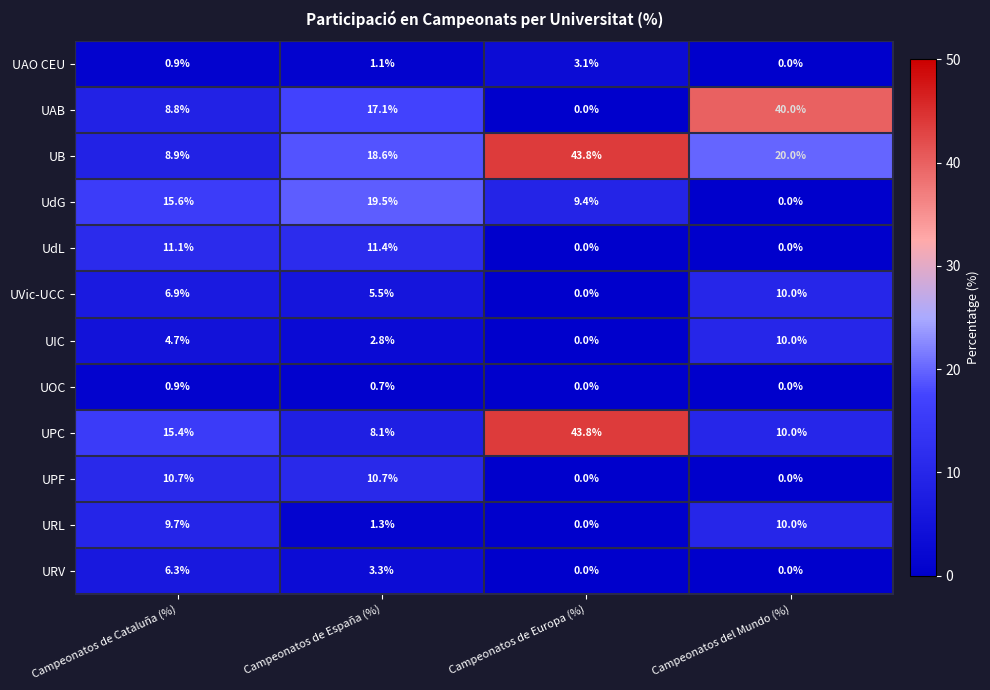

Which label corresponds to the largest value in the chart?

Campeonatos de Europa (%)